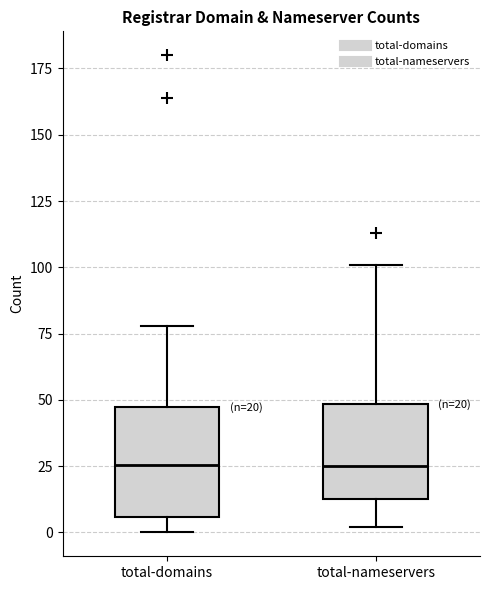

Which box is the tallest, from its lower edge to its upper edge?

total-domains